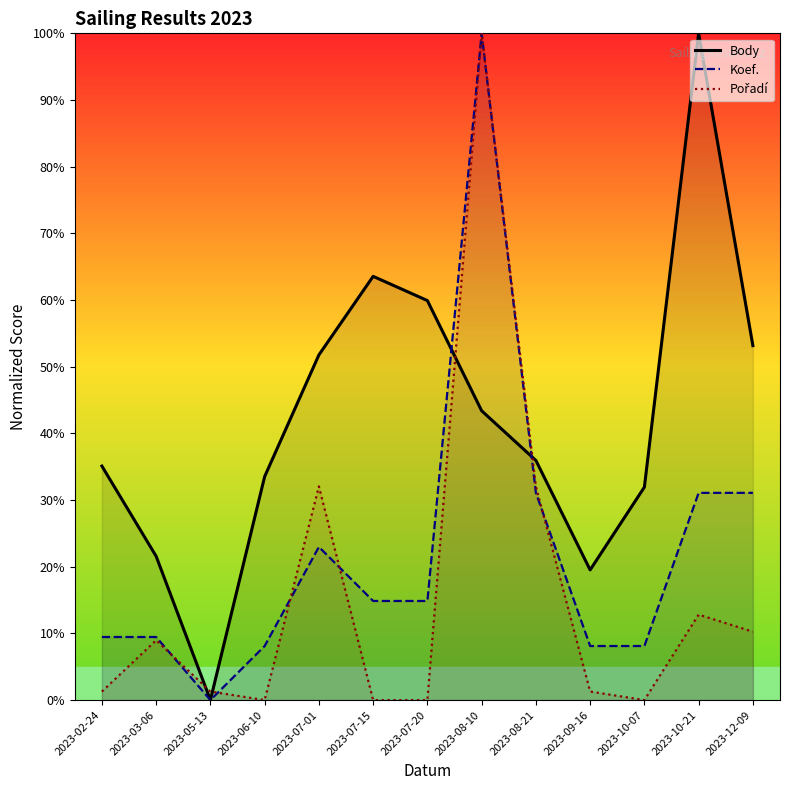

How many series are shown in this chart?

3